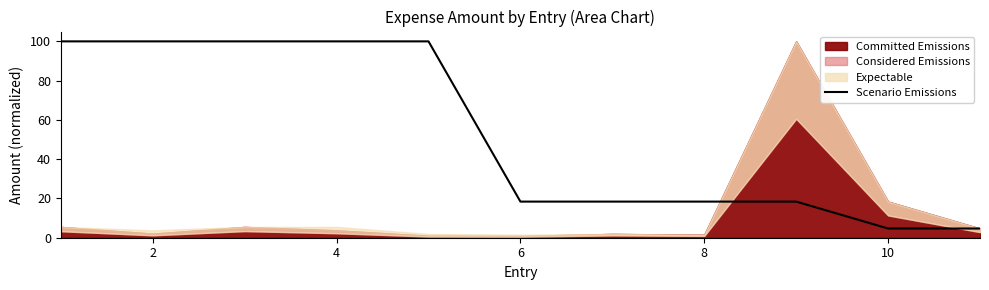

Is it true that Scenario Emissions equals 4.7 at 10?

True